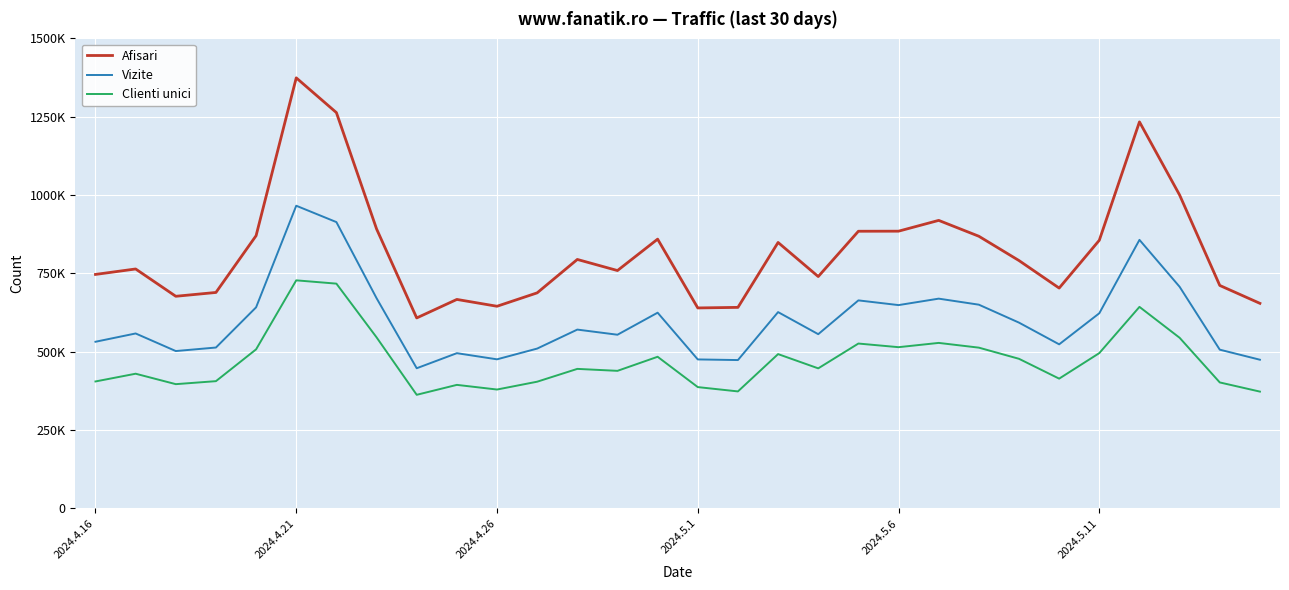

True or false: Vizite and Clienti unici intersect in this chart.

False